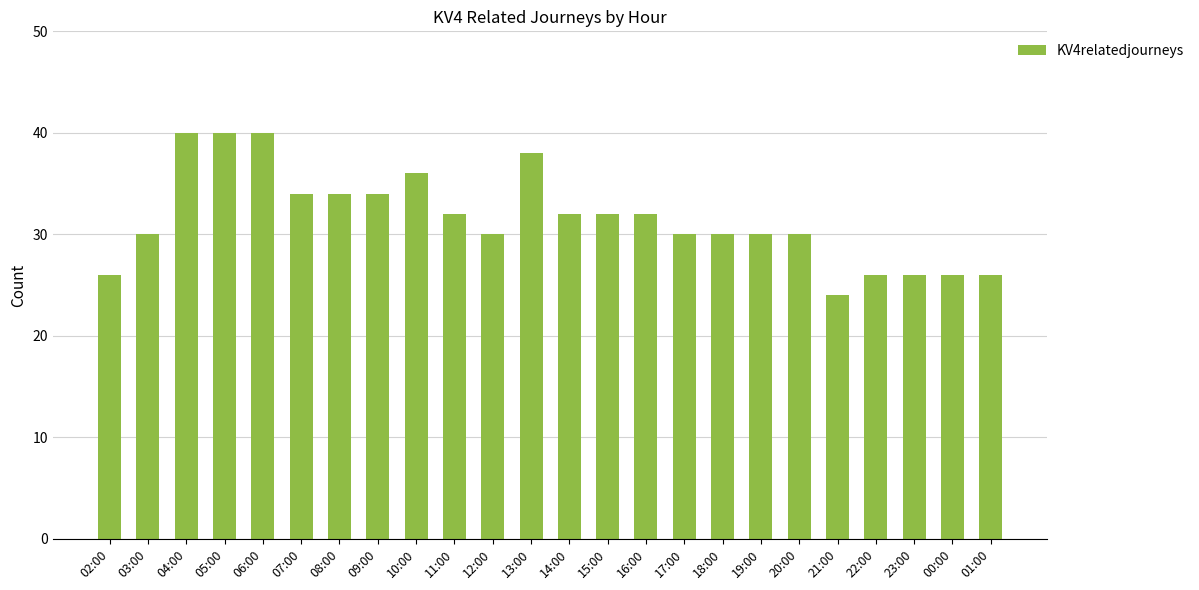

How many values are between 30 and 34?

13